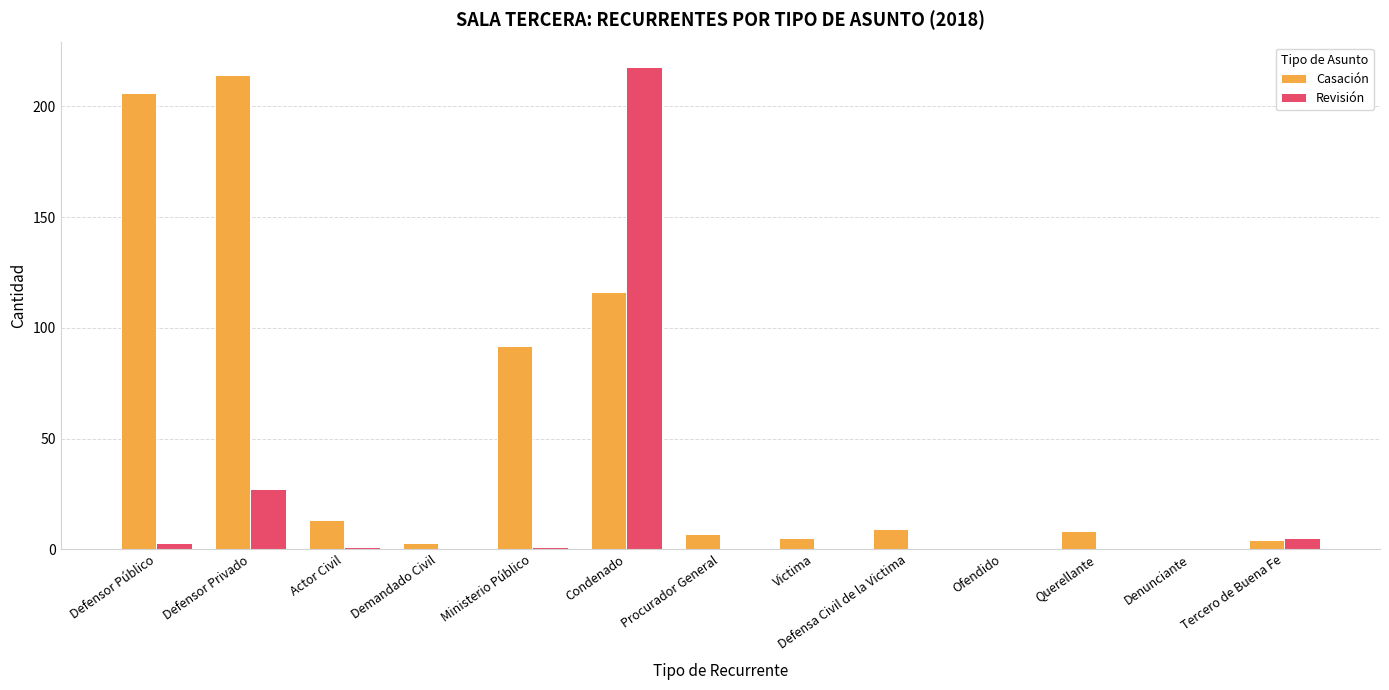

What is the approximate value of Casación at Victima?

5